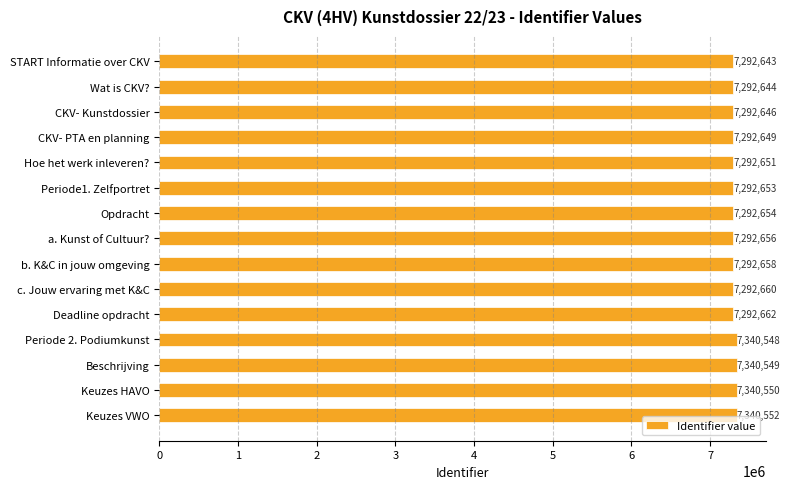

Reading top to bottom, transcribe all the data shown in this chart.

START Informatie over CKV=7292643	Wat is CKV?=7292644	CKV- Kunstdossier=7292646	CKV- PTA en planning=7292649	Hoe het werk inleveren?=7292651	Periode1. Zelfportret=7292653	Opdracht=7292654	a. Kunst of Cultuur?=7292656	b. K&C in jouw omgeving=7292658	c. Jouw ervaring met K&C=7292660	Deadline opdracht=7292662	Periode 2. Podiumkunst=7340548	Beschrijving=7340549	Keuzes HAVO=7340550	Keuzes VWO=7340552